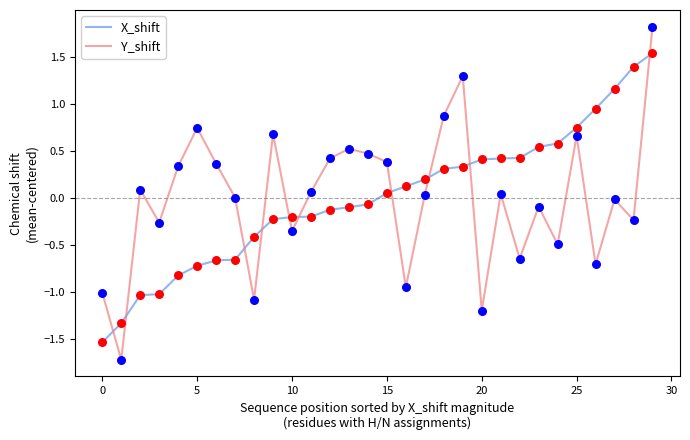

List the series in order of their peak value, lowest first.

X_shift, Y_shift